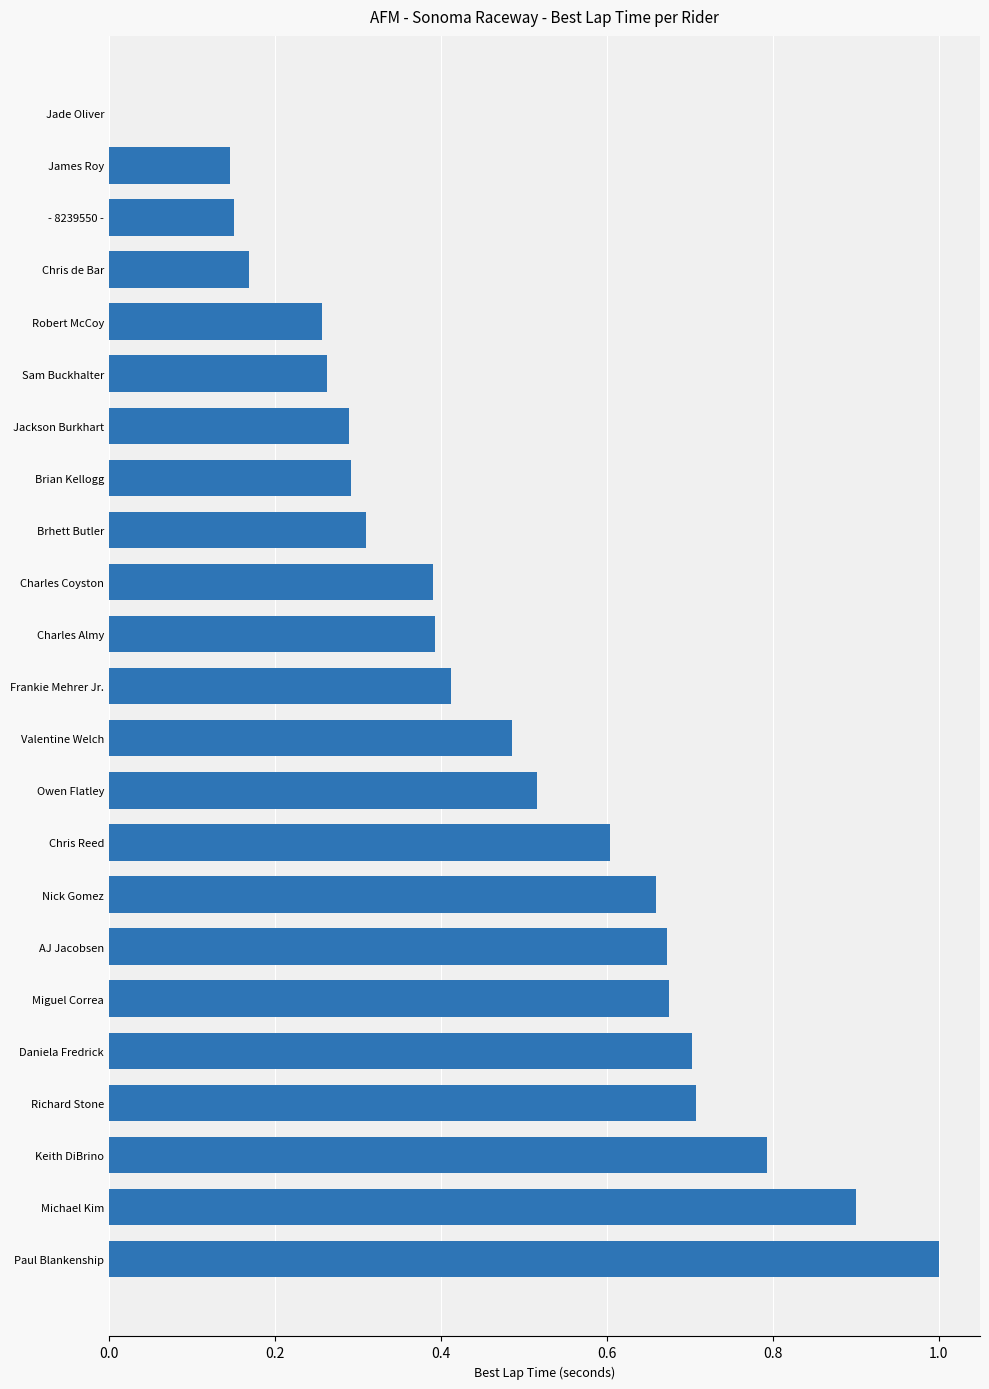

Between Daniela Fredrick and Brhett Butler, which is larger?

Daniela Fredrick